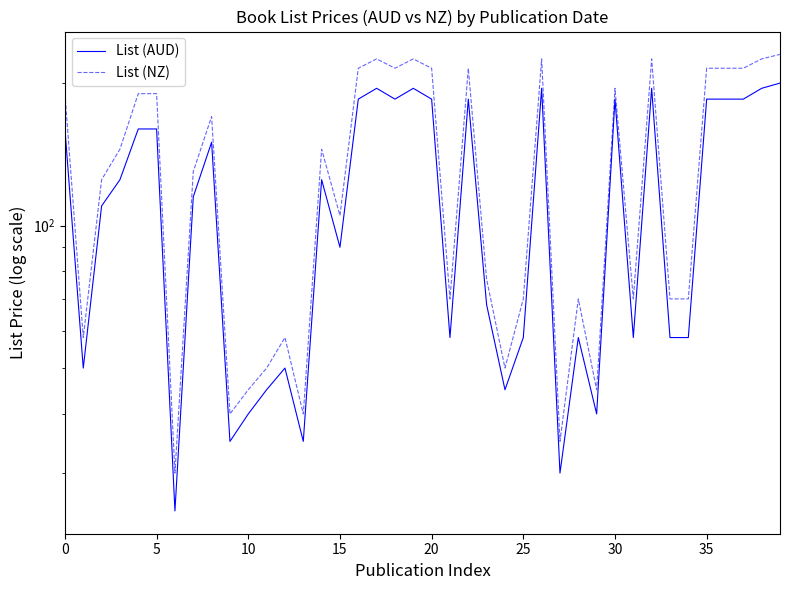

At 5, list the series in order from largest to smallest.

List (NZ), List (AUD)